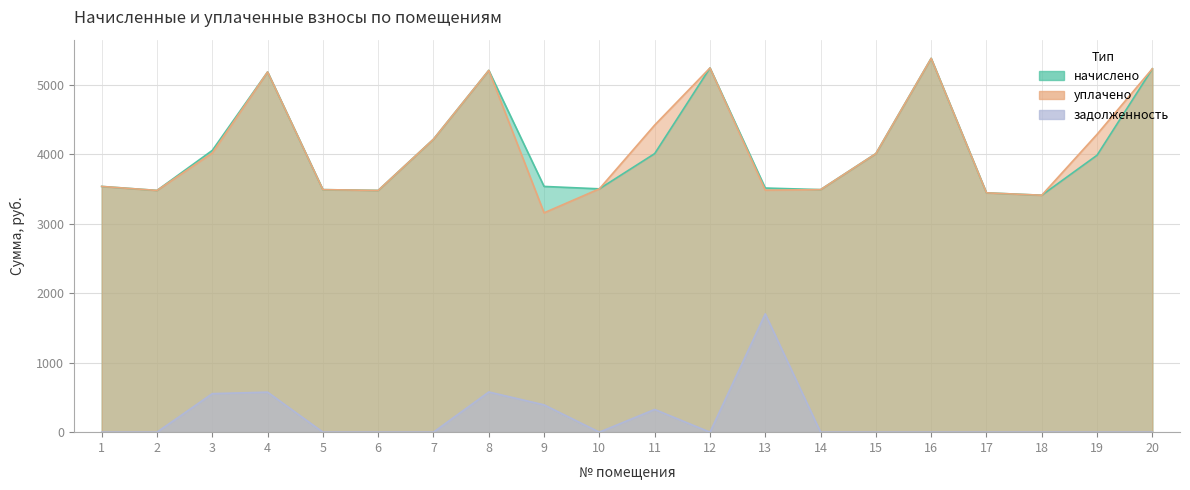

Which series has the largest range (max minus min)?

уплачено